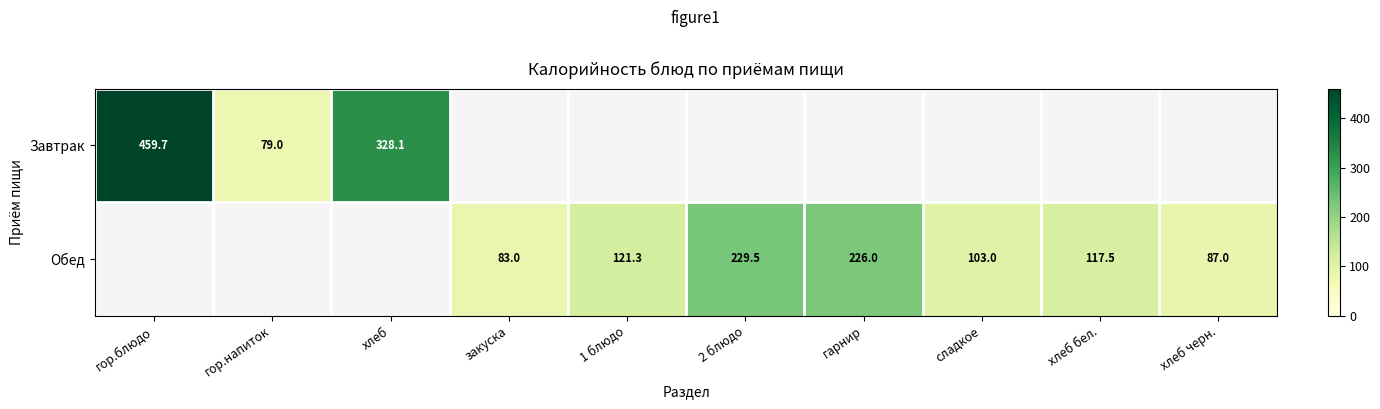

The Обед series shows 85.5 at 2 блюдо. True or false?

False